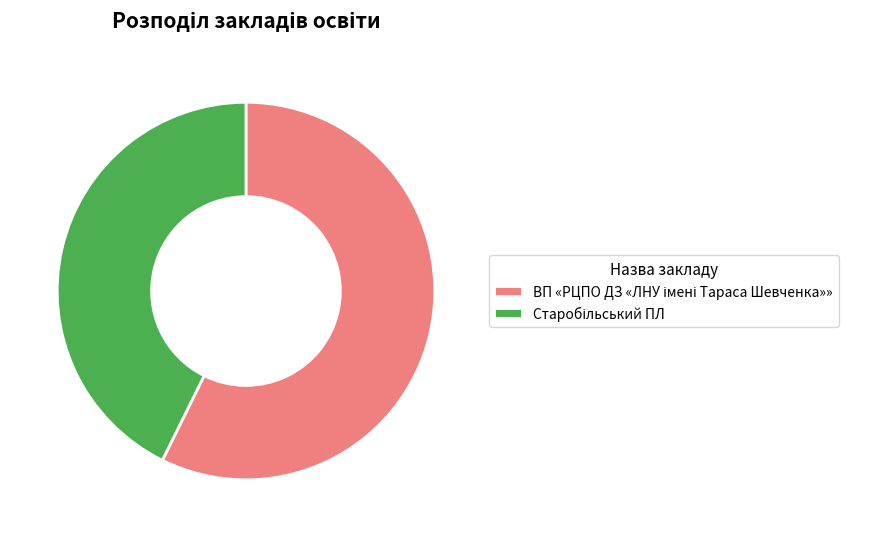

Is there any slice that represents more than half of the pie?

Yes